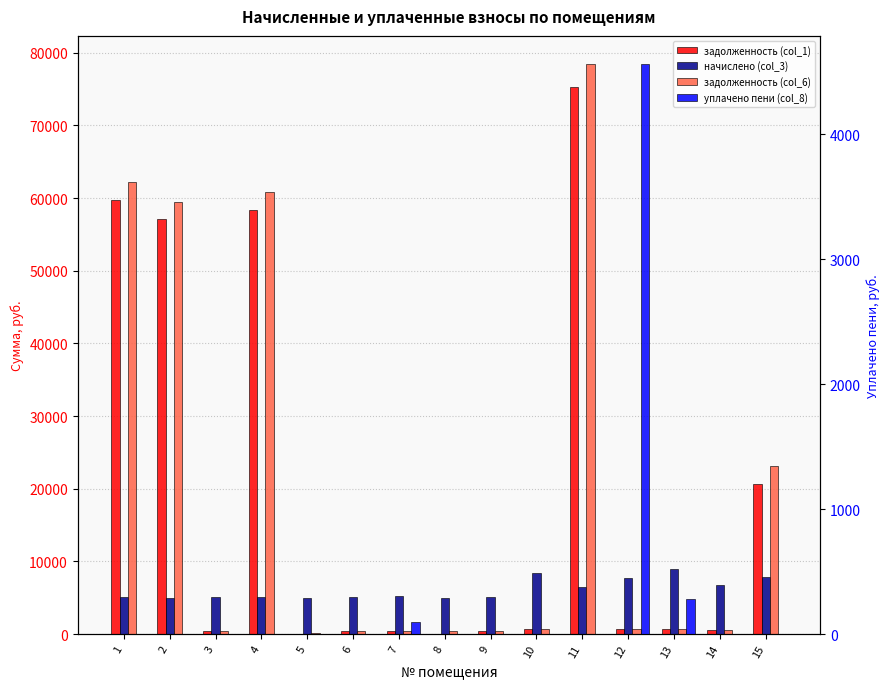

At which label does начислено (col_3) first exceed 5157?

1